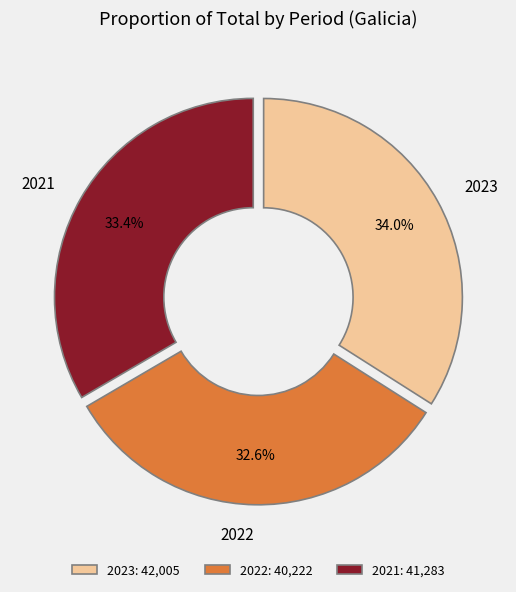

What percentage is the 2022 slice, to the nearest percent?

33%